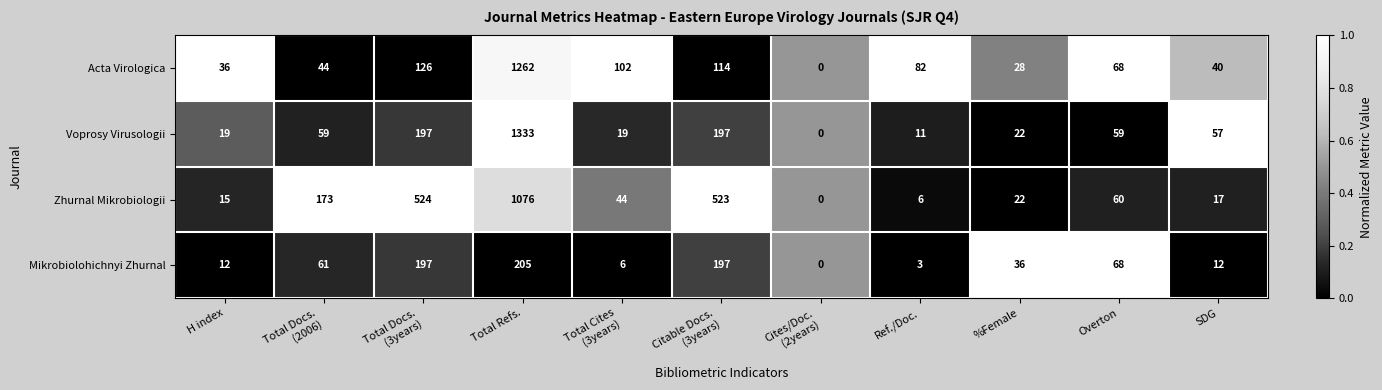

Which series has the widest spread of values?

Voprosy Virusologii